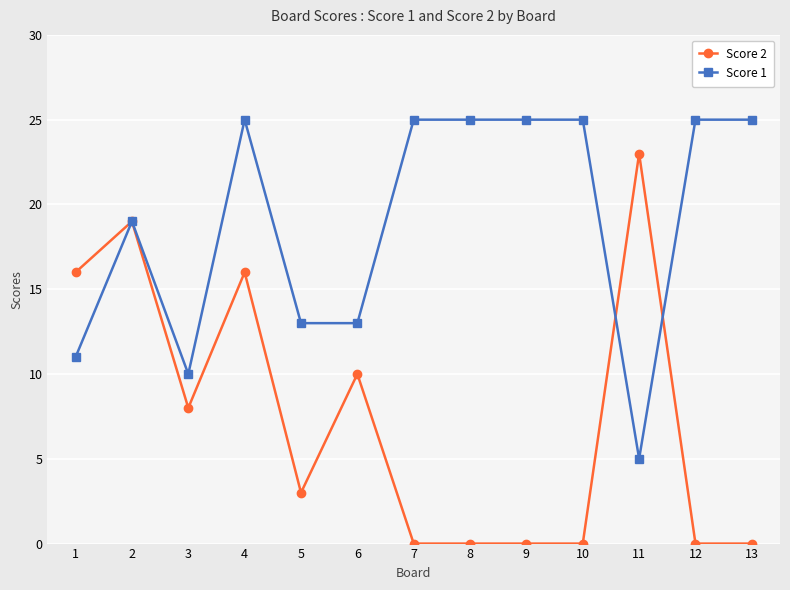

At which label does Score 1 reach its minimum?

11